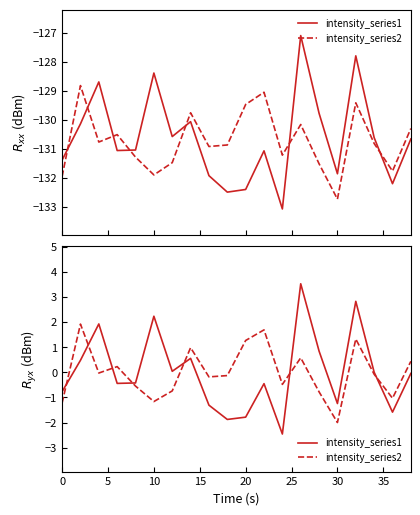

After their last crossing, which series has the higher values: intensity_series2 or intensity_series1?

intensity_series2